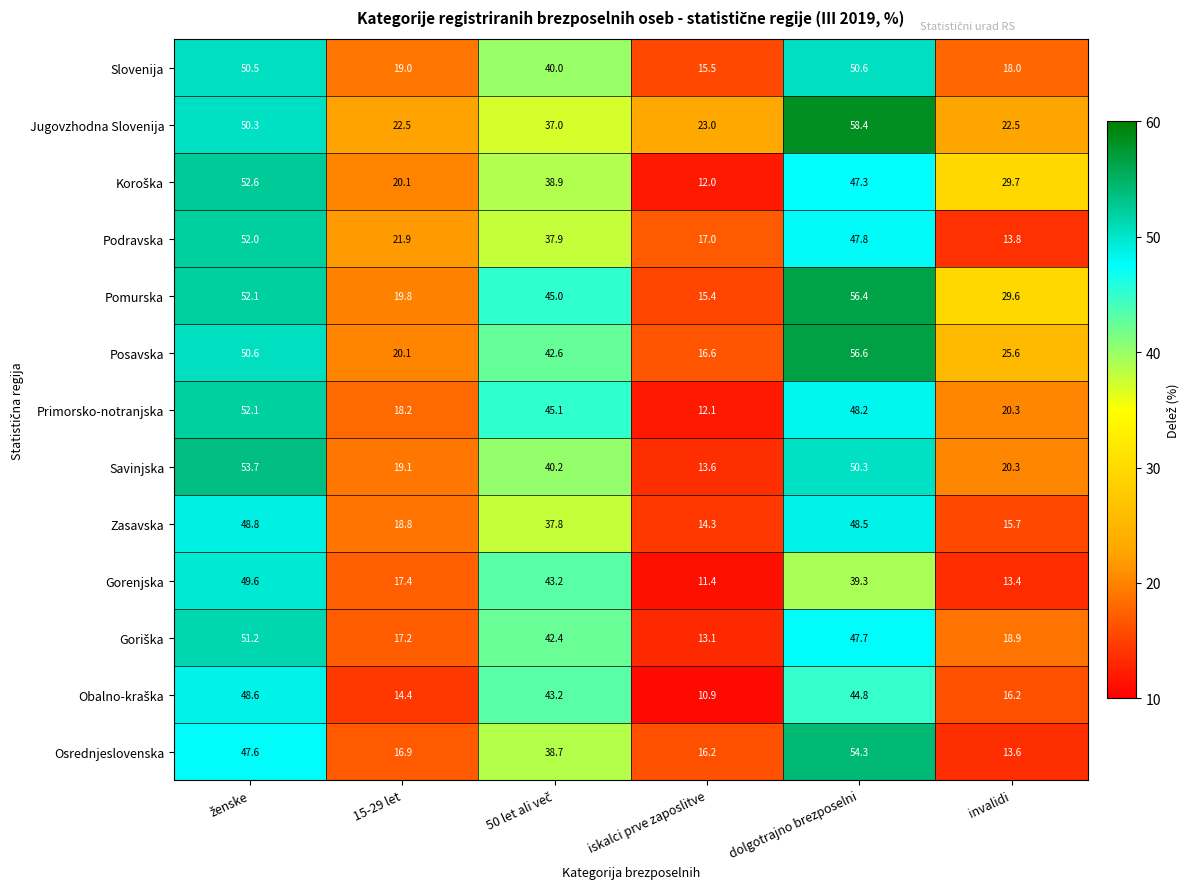

What is the sum of all Savinjska values?

197.2